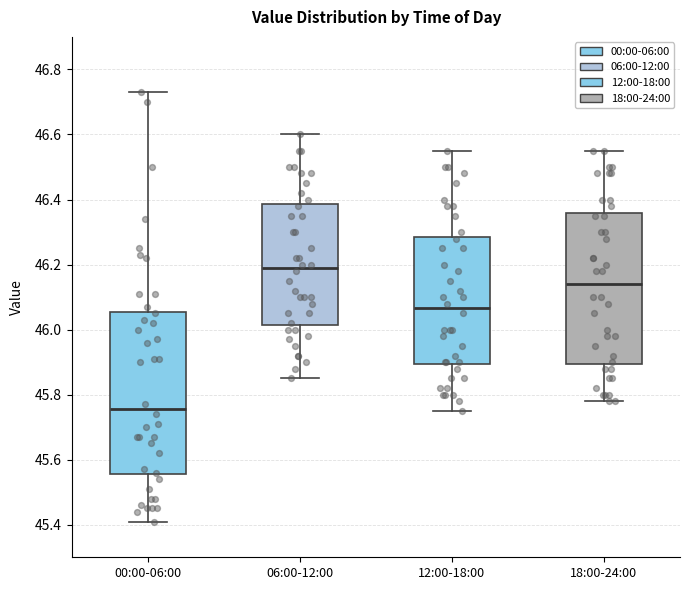

Reading left to right, transcribe this box plot: for each box, give where its median line is, the range the box spans, and where its two whiskers end, as read against the y-axis. The values are not printed on the chart, so give them approximately, as read against the axis.

00:00-06:00: median 45.76, box 45.56 to 46.06, whiskers 45.42 to 46.74
06:00-12:00: median 46.20, box 46.02 to 46.38, whiskers 45.86 to 46.60
12:00-18:00: median 46.06, box 45.90 to 46.28, whiskers 45.76 to 46.56
18:00-24:00: median 46.14, box 45.90 to 46.36, whiskers 45.78 to 46.56